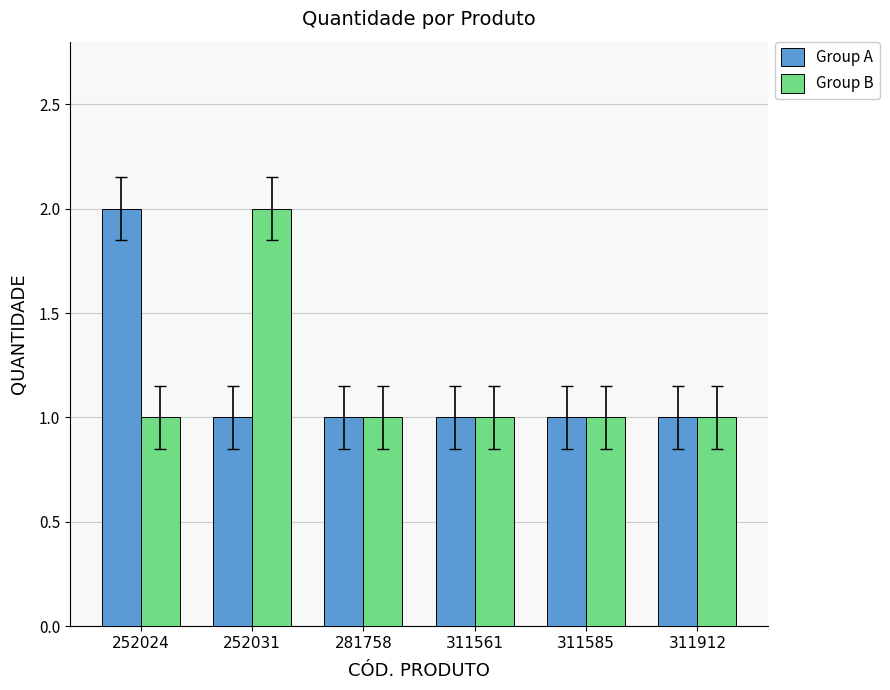

What is the difference between the maximum and minimum values in the Group B series?

1